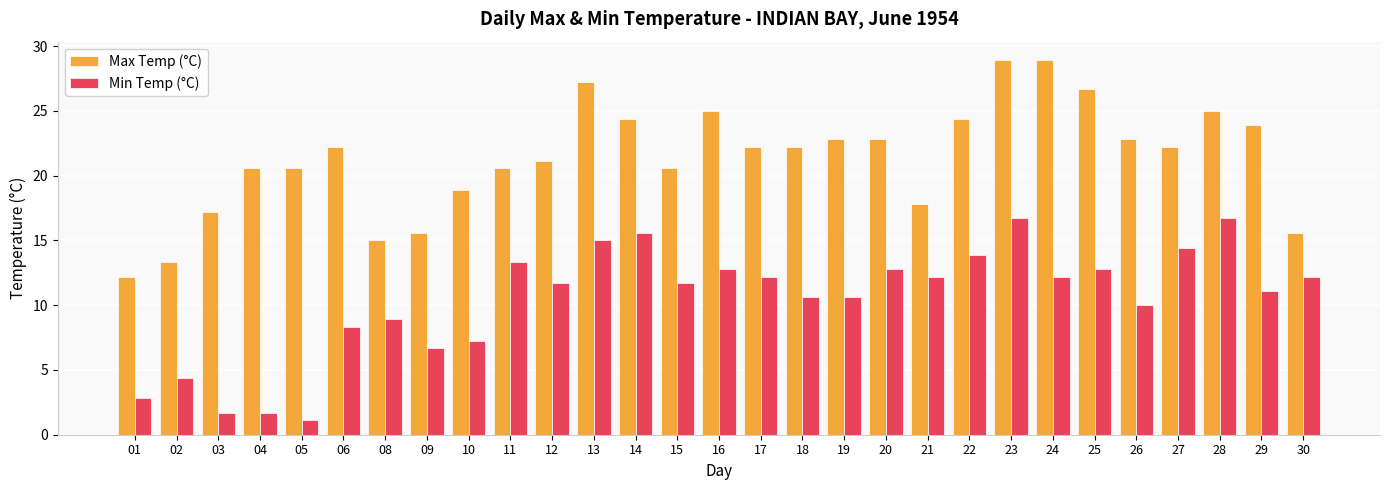

What is the maximum value for Max Temp (°C)?

28.9